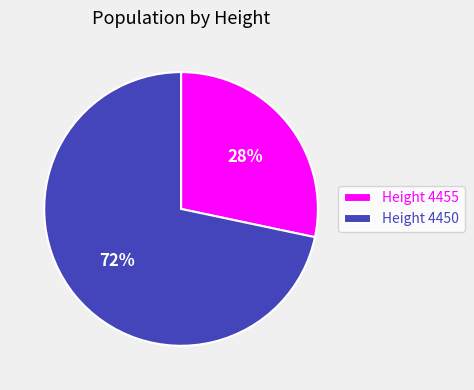

True or false: Height 4455 accounts for 39% of the total.

False